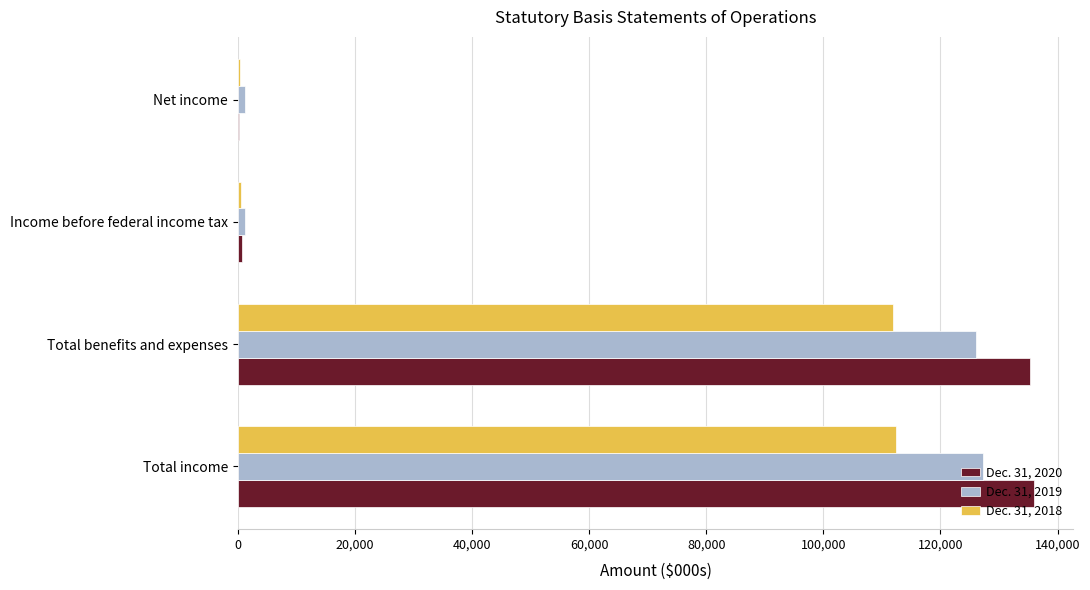

At which label is Dec. 31, 2020 closest to 68053?

Total benefits and expenses